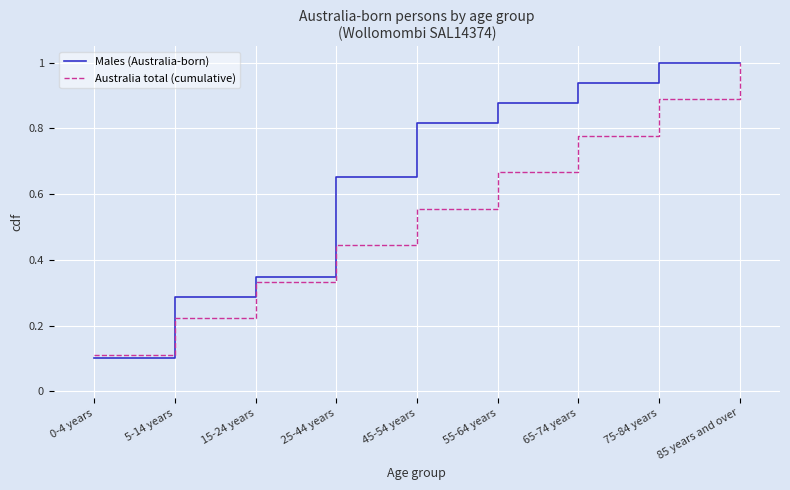

Which series has the largest range (max minus min)?

Males (Australia-born)